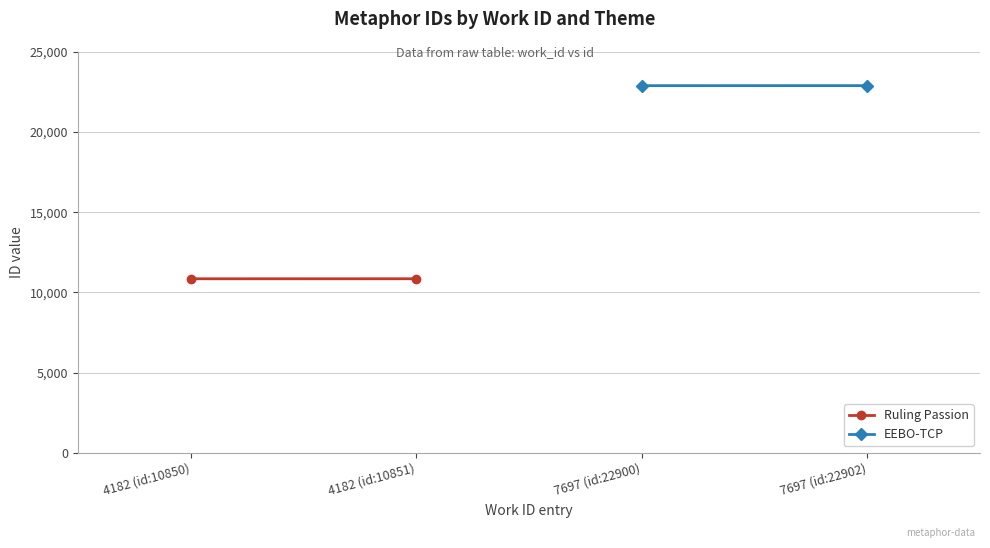

How many distinct data groups are displayed?

2